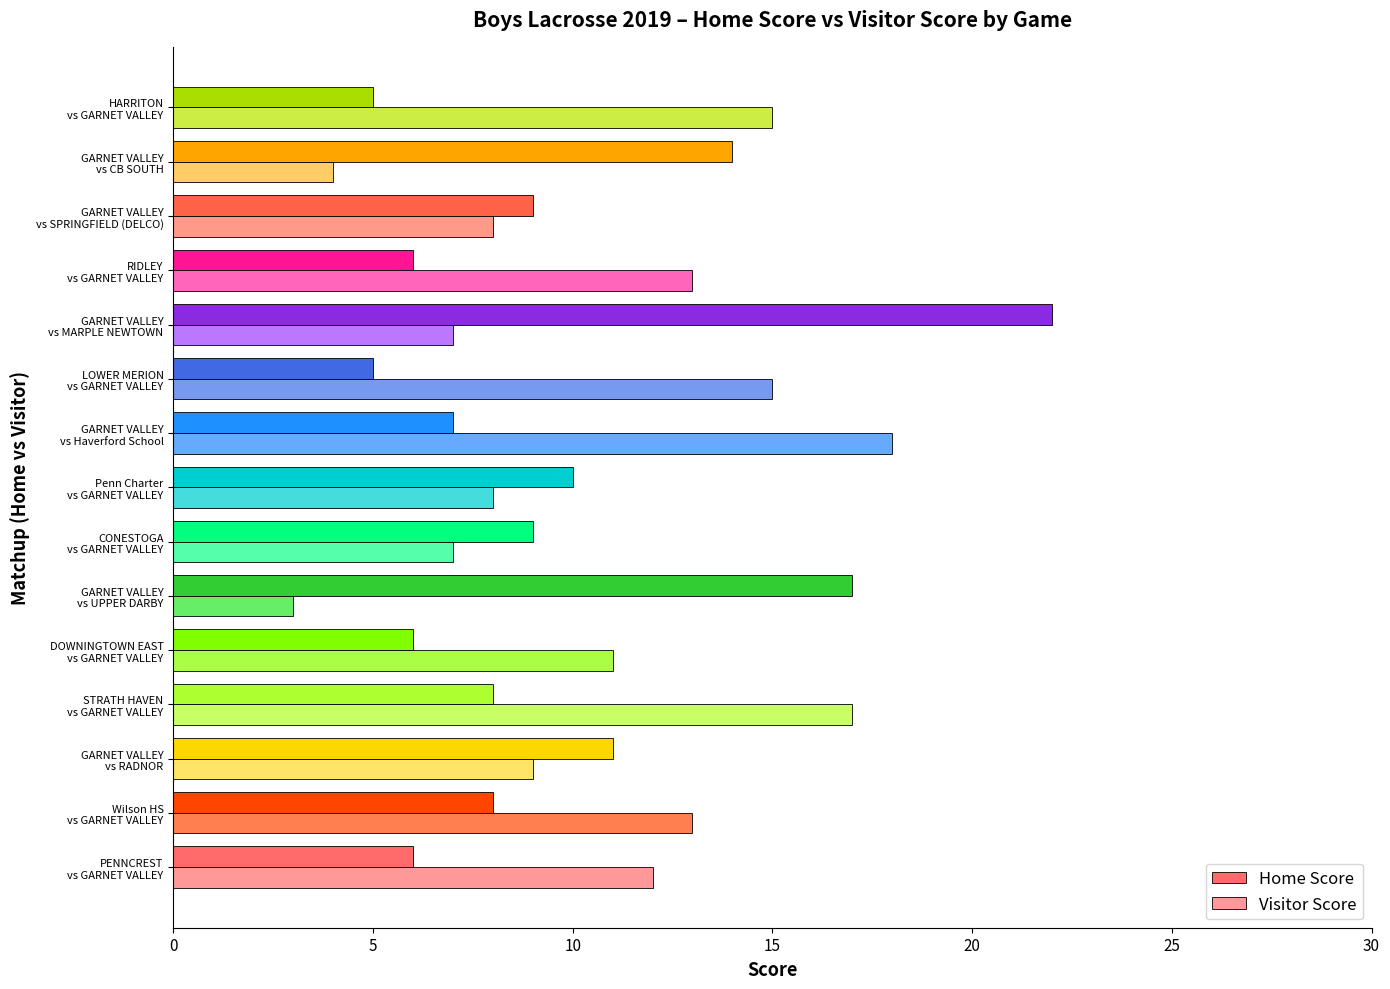

What is the average value of the Visitor Score series?

11